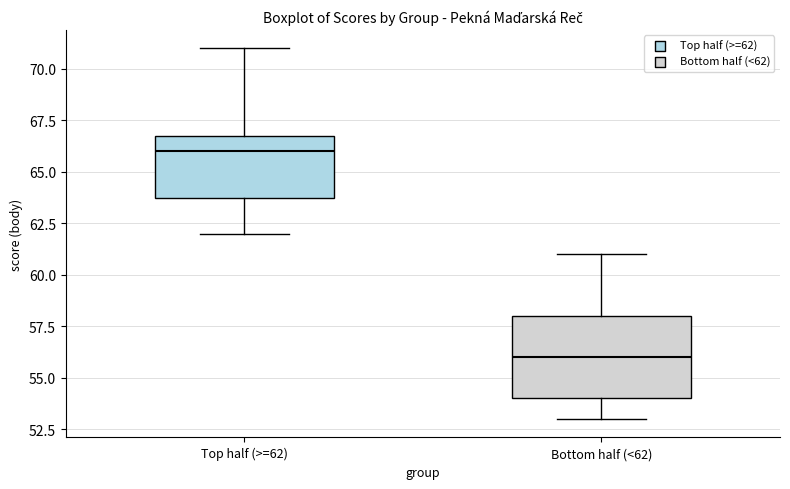

Which box has the highest median line?

Top half (>=62)